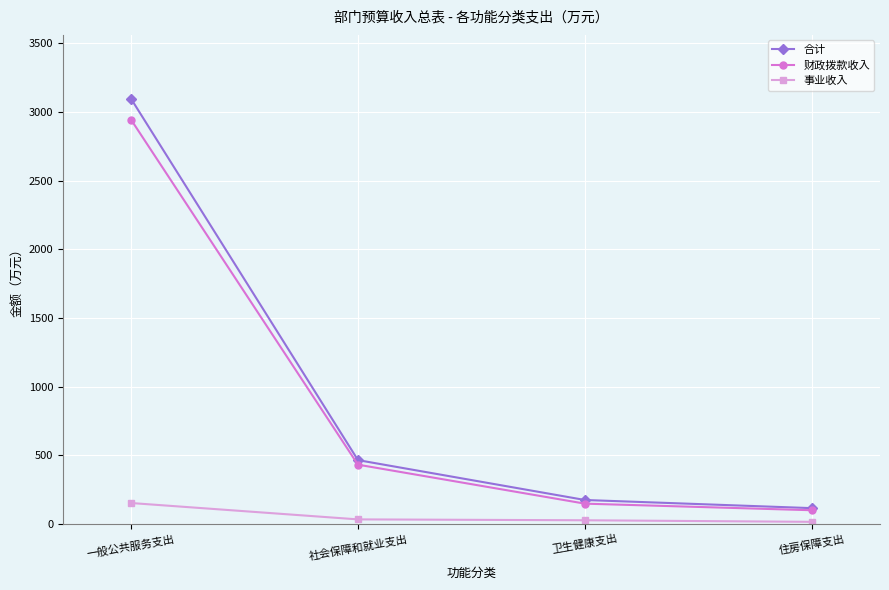

Where does the 合计 series first go above 464?

一般公共服务支出